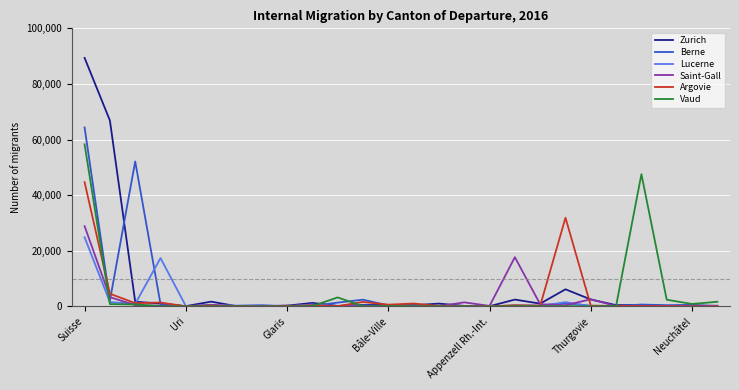

How many lines are shown in the chart?

6